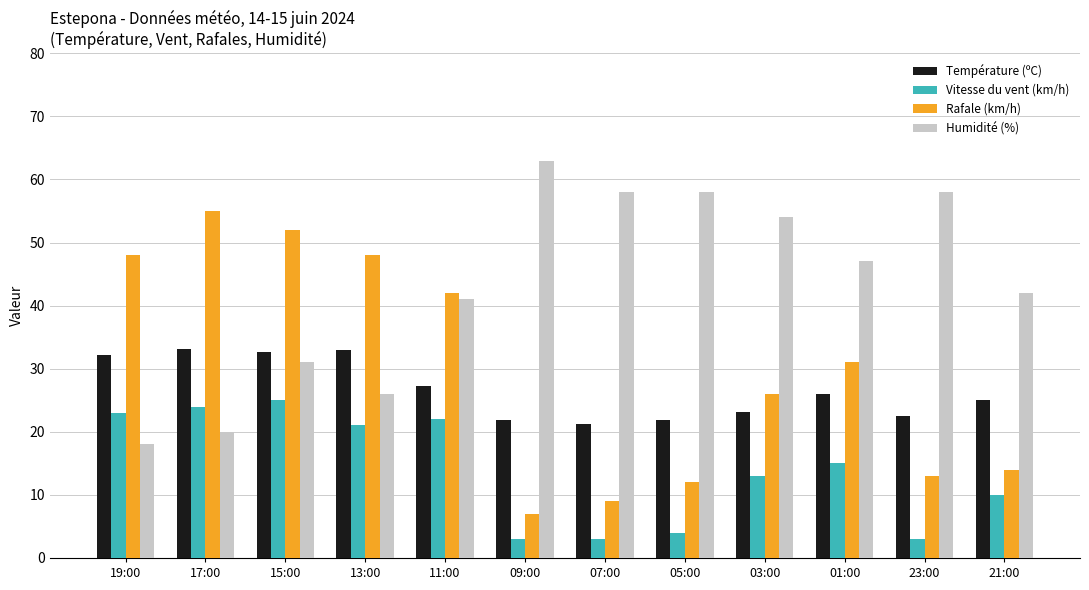

What is the minimum value for Rafale (km/h)?

7.0